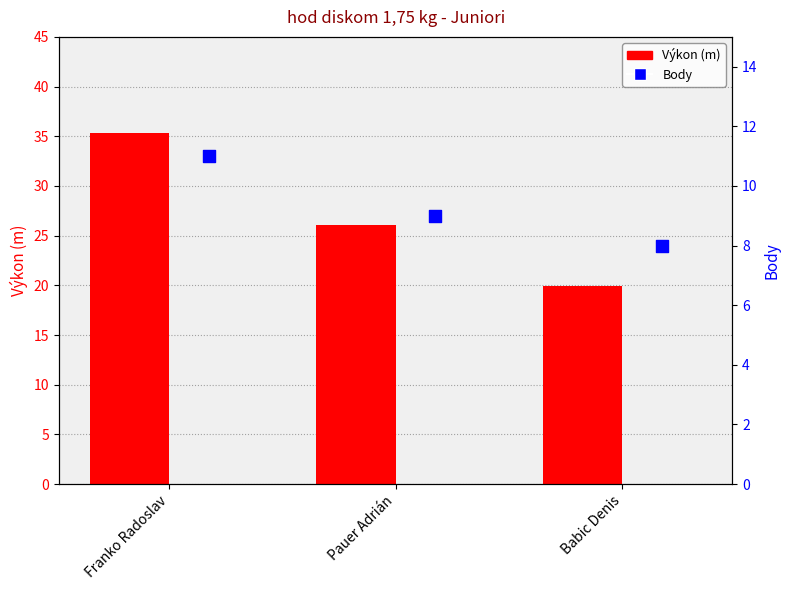

At which category is the sum across all series the highest?

Franko Radoslav